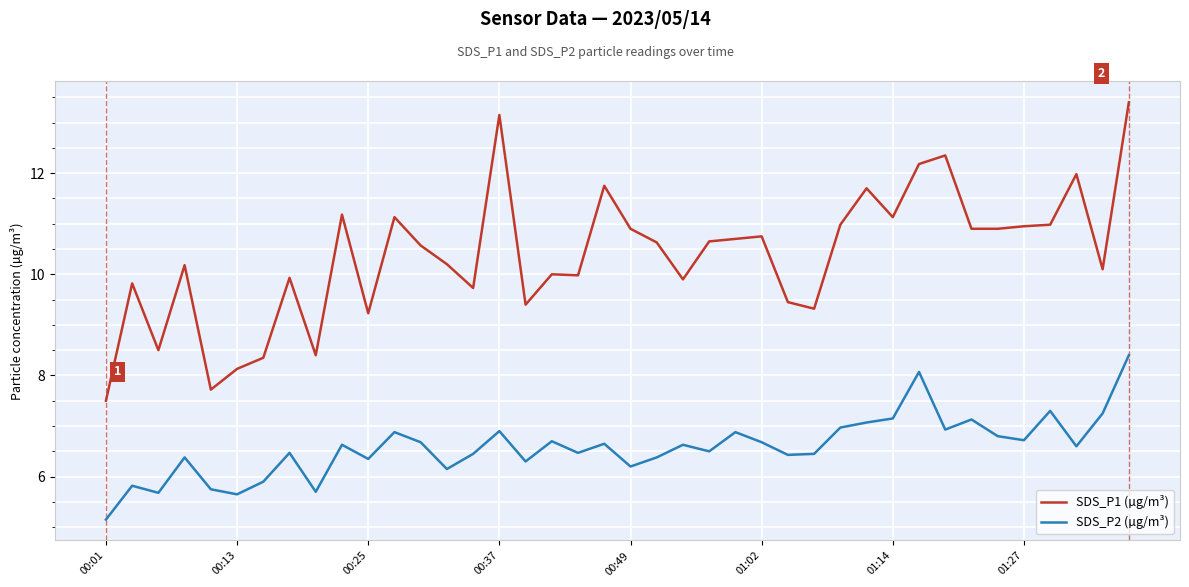

What is the sum of all SDS_P2 (µg/m³) values?

263.2